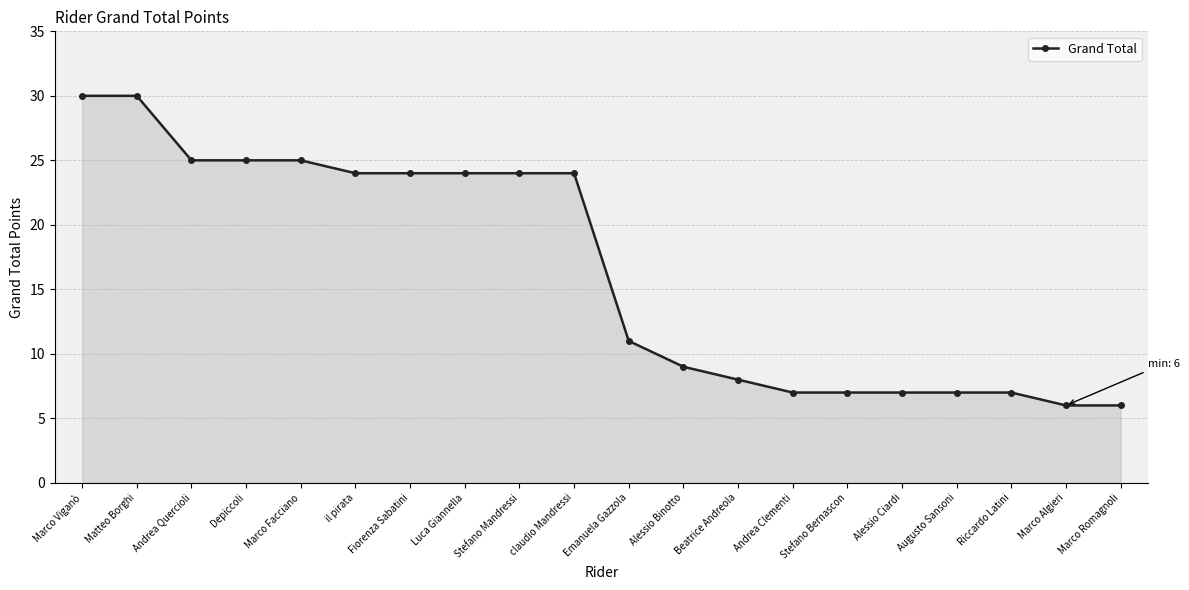

How many lines are shown in the chart?

1